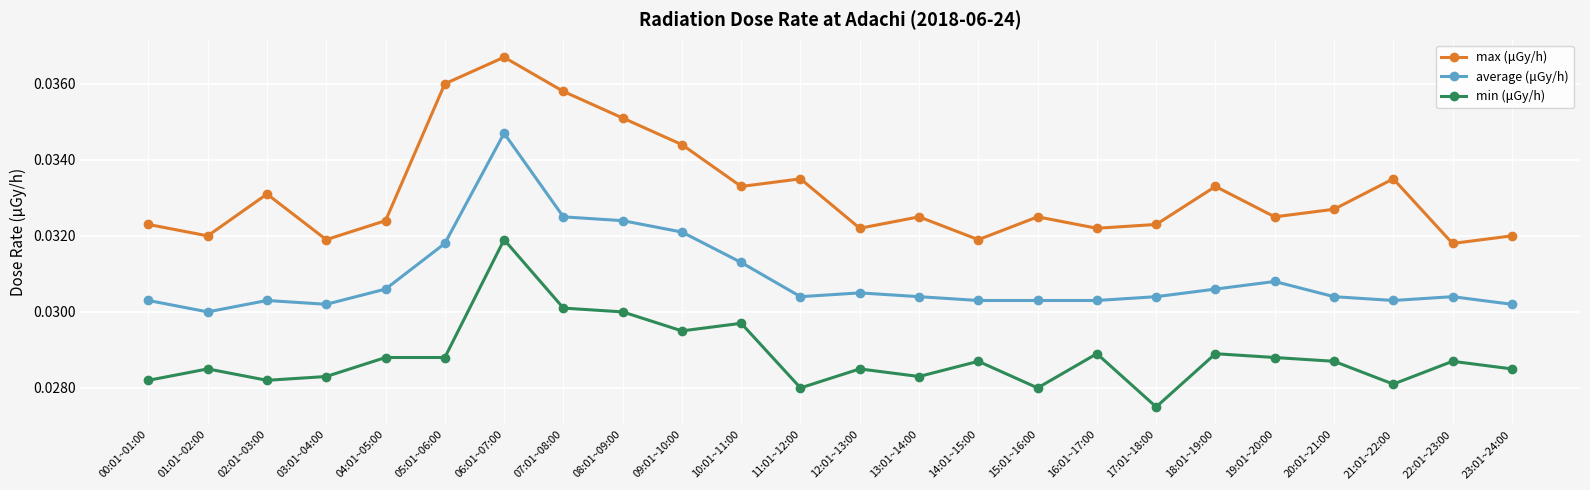

What is the label of the 21st point from the left?

20:01~21:00